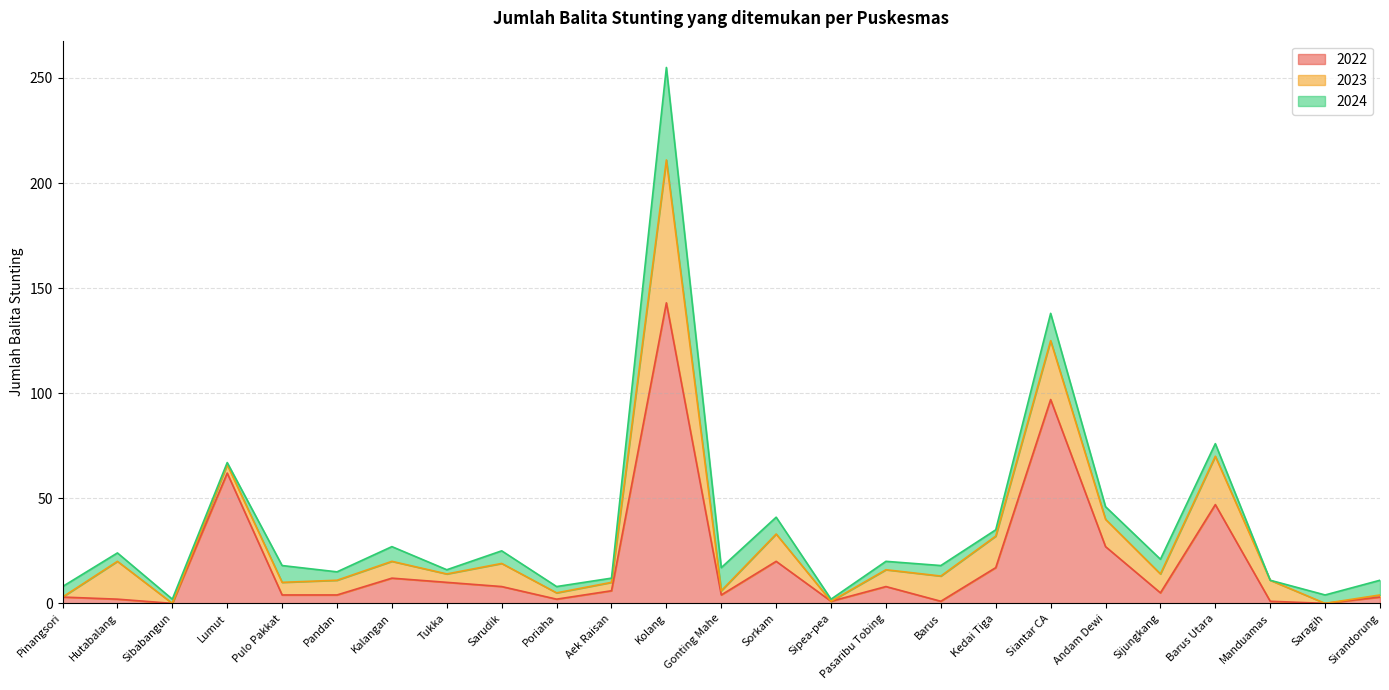

Rank the series by their maximum value, from lowest to highest.

2024, 2023, 2022